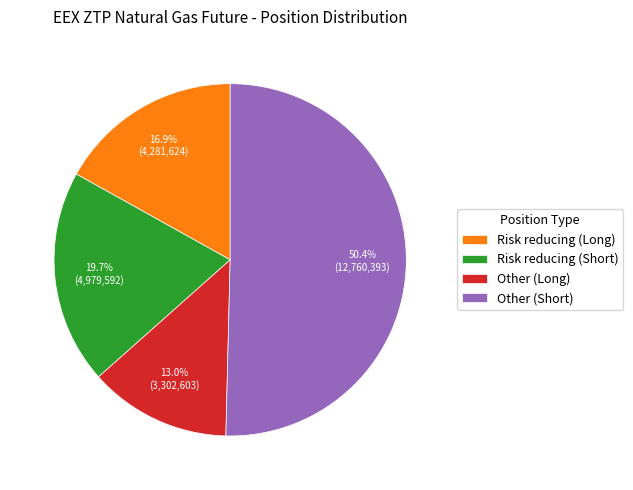

Which slice is the largest?

Other (Short)